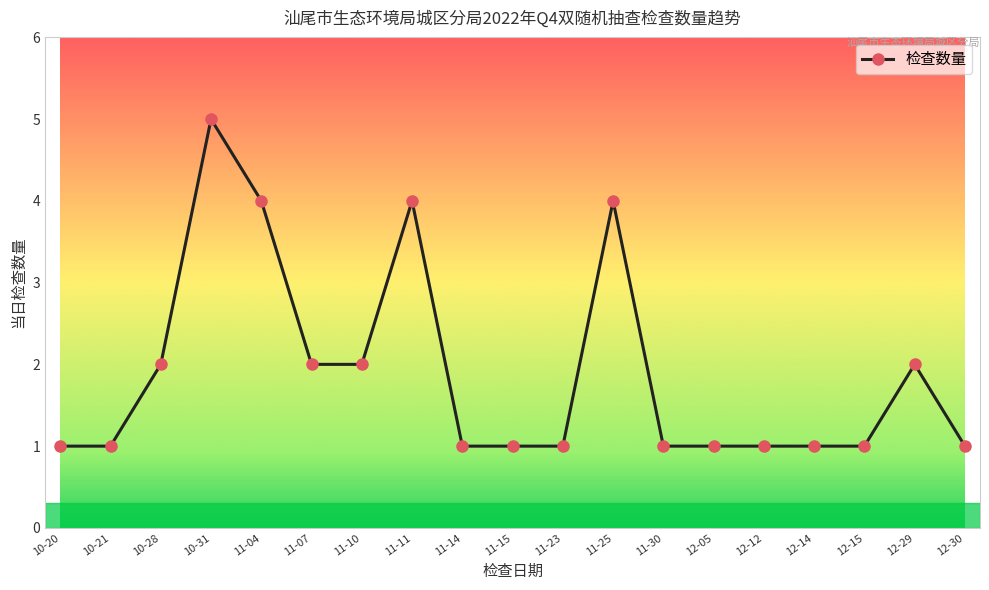

Is this an area chart (filled region under the line)?

No